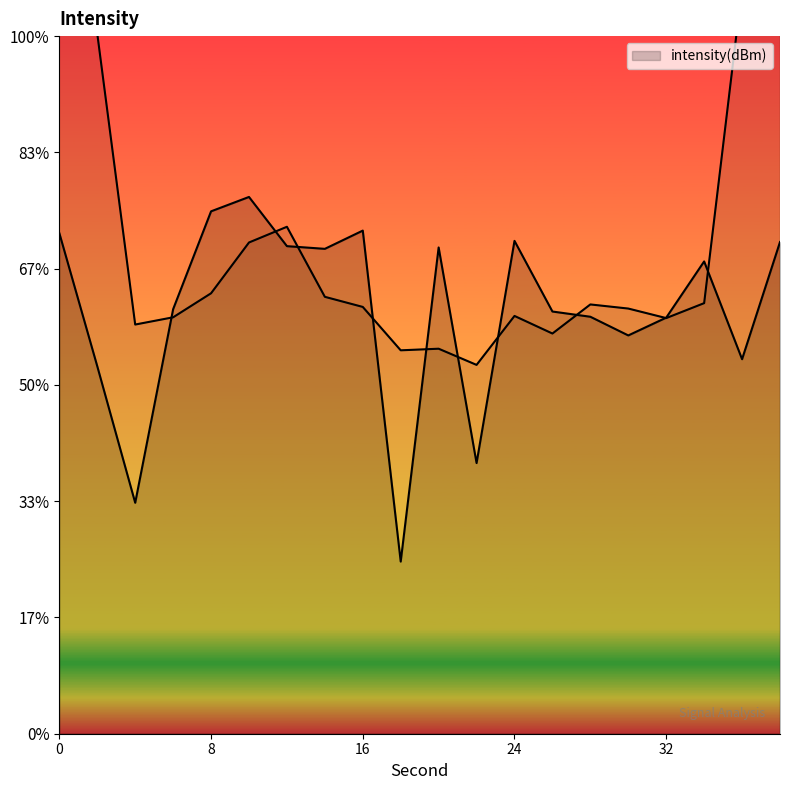

Where is the data nearest to the value -139?

2